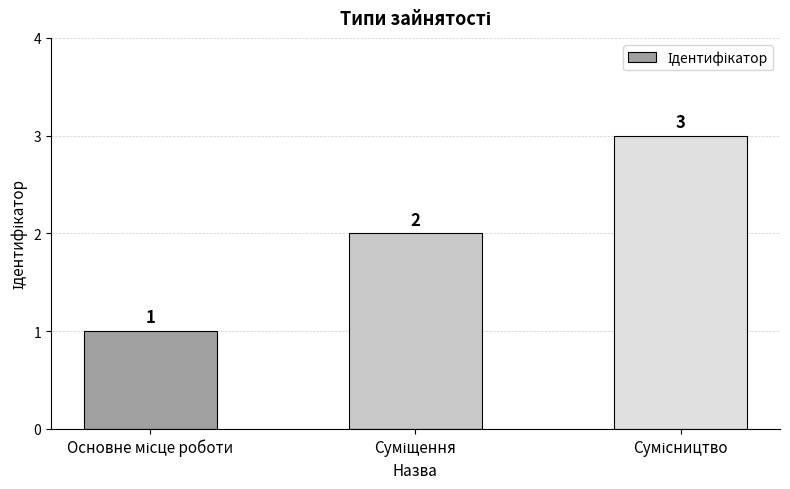

Count the values in the range 1 to 3.

3